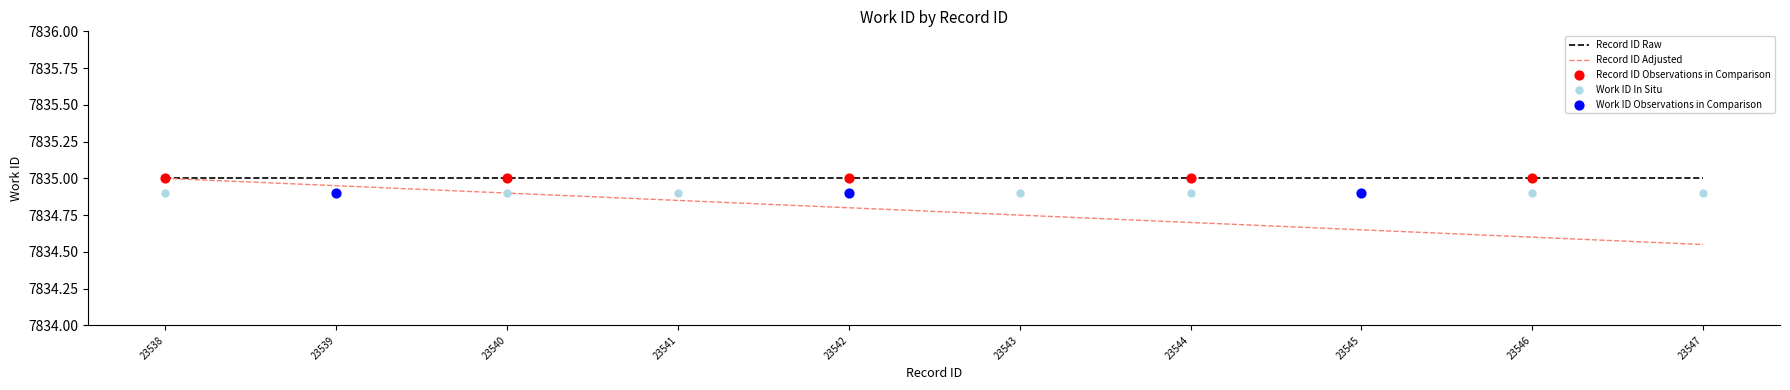

Approximately how many times larger is the value at 23538 compared to 23544?

1.0